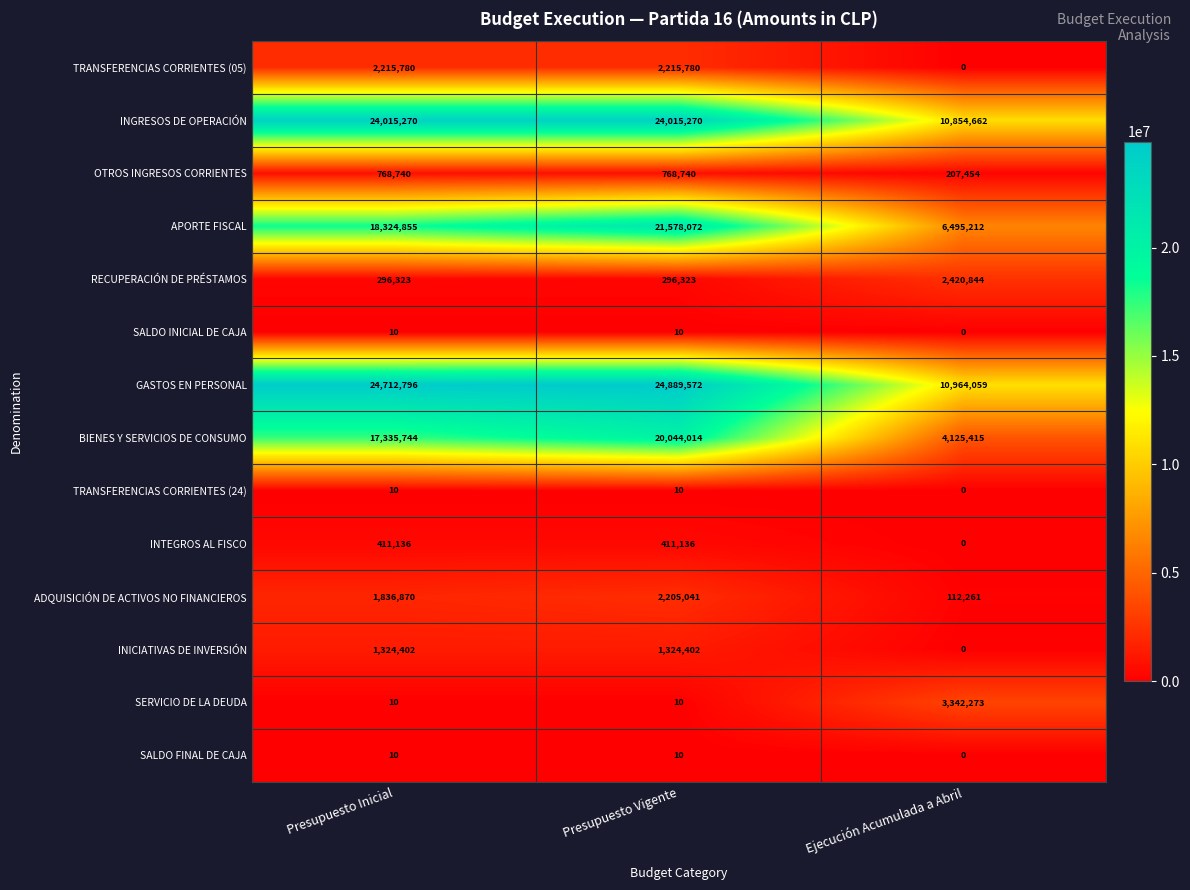

The RECUPERACIÓN DE PRÉSTAMOS series shows 2420844 at Ejecución Acumulada a Abril. True or false?

True